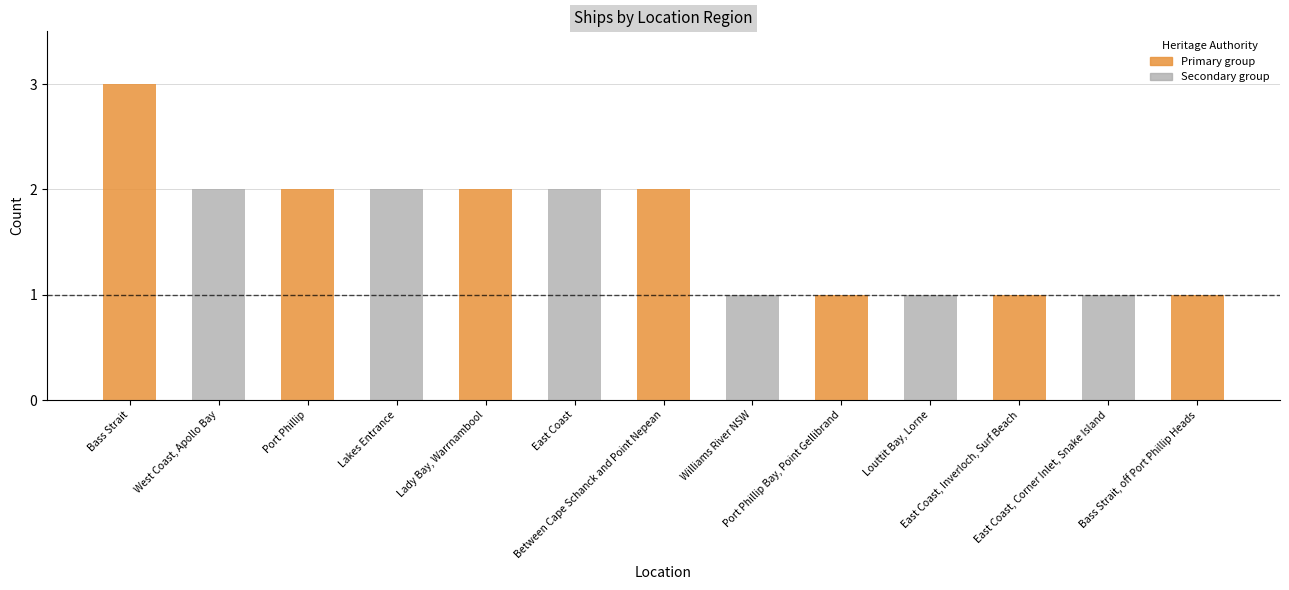

What is the greatest value displayed?

3